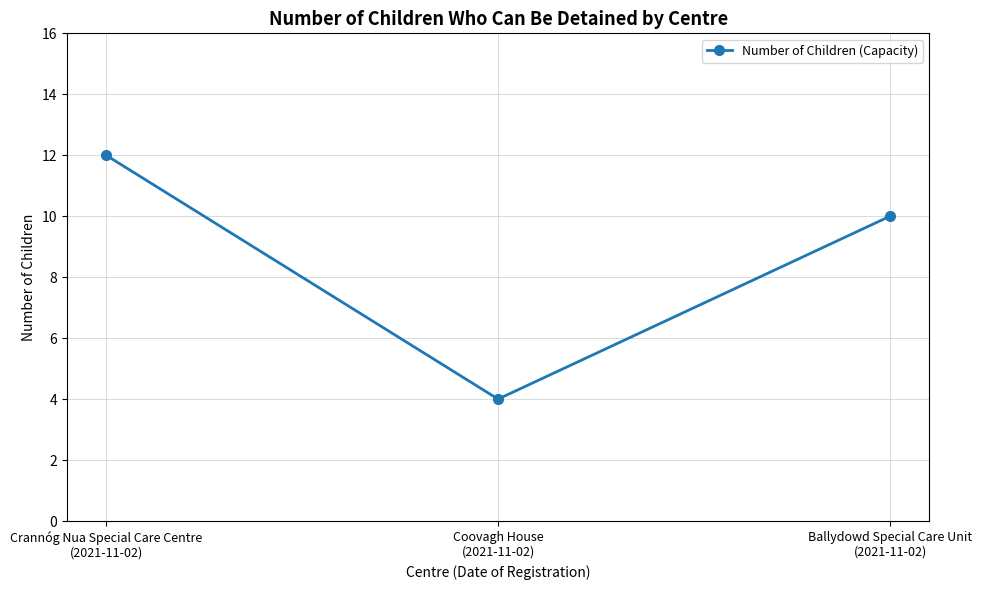

What is the sum of the values at Ballydowd Special Care Unit
(2021-11-02) and Coovagh House
(2021-11-02)?

14